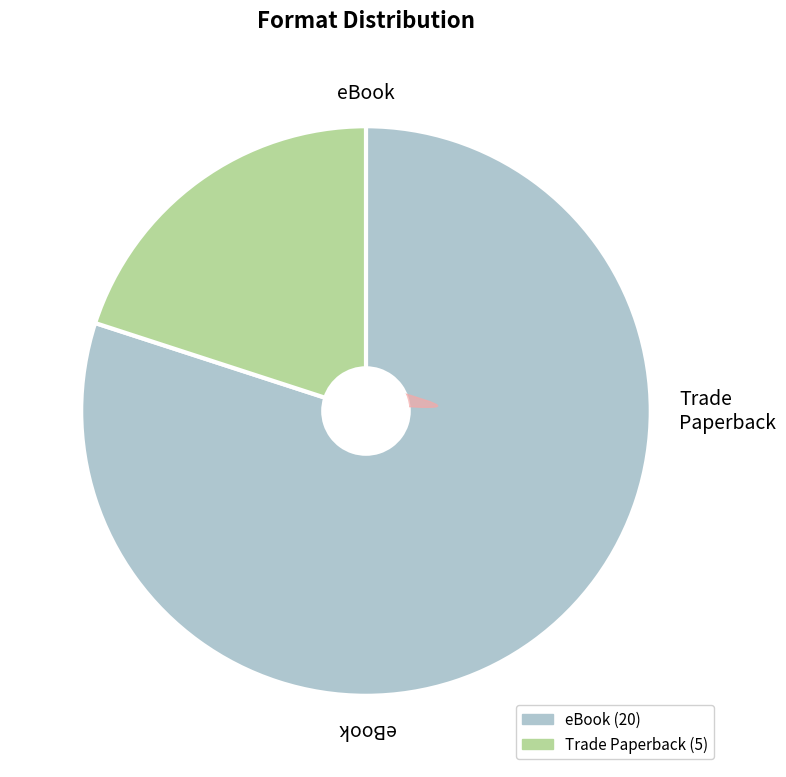

Which category has the biggest portion of the pie?

eBook